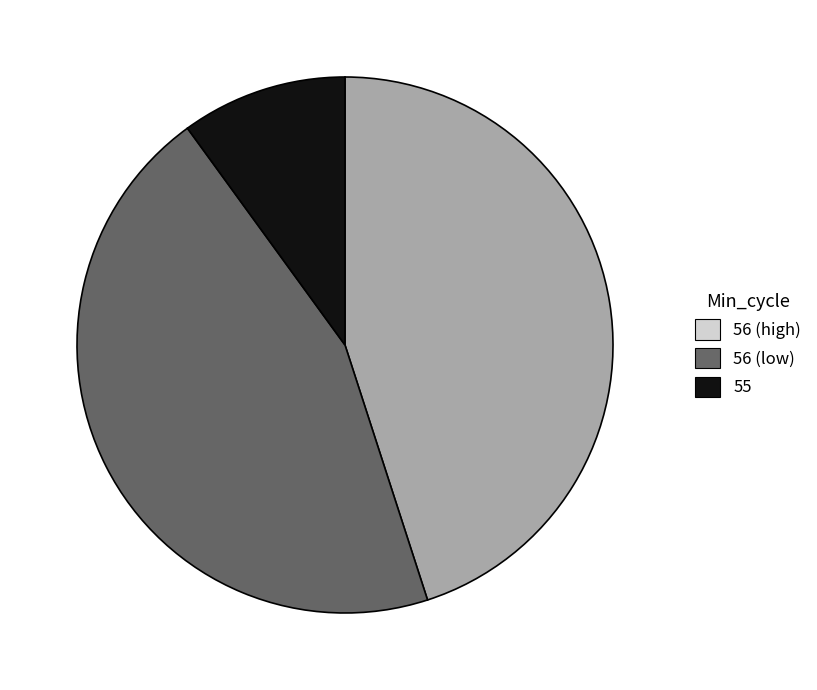

Is there any slice that represents more than half of the pie?

No